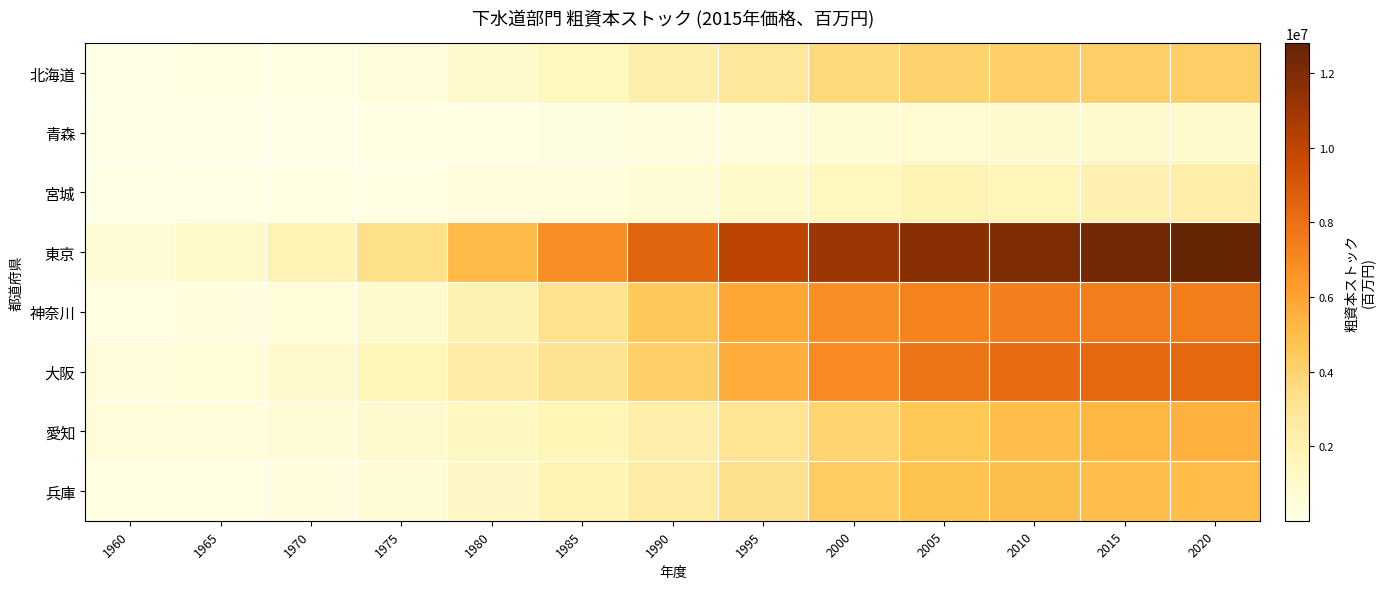

What is the total value across all series at 2005?

42983005